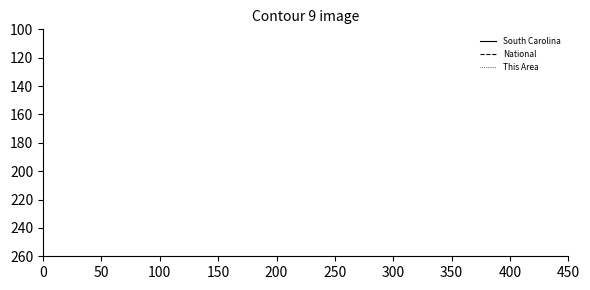

How many series are shown in this chart?

3